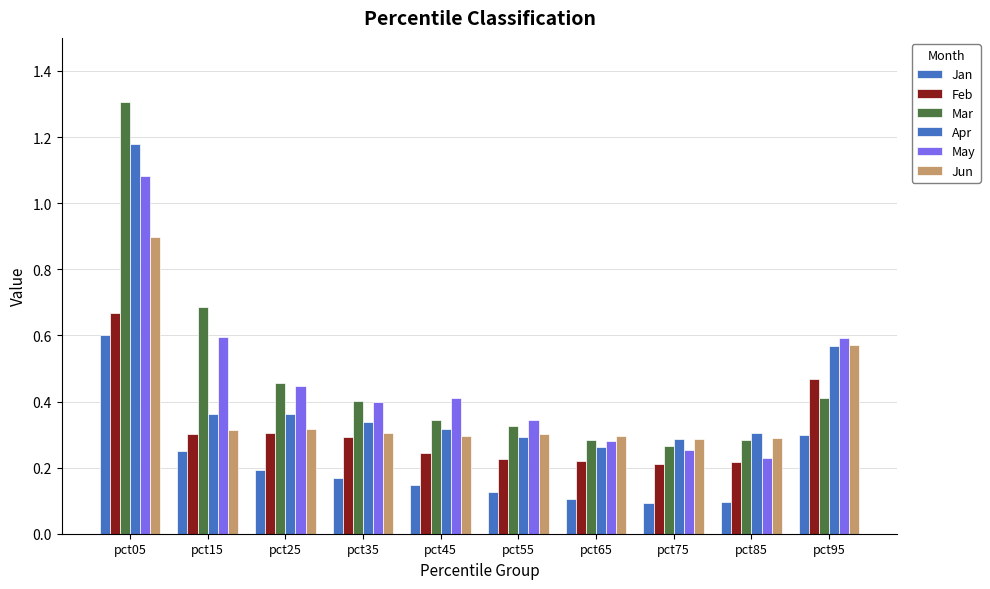

What value does the May series have at pct55?

0.3